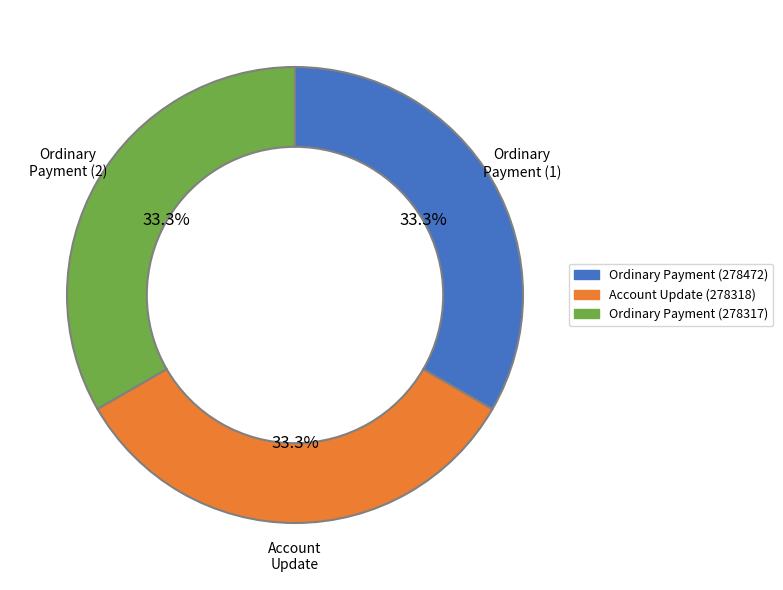

To the nearest percent, what is the average slice percentage?

33%